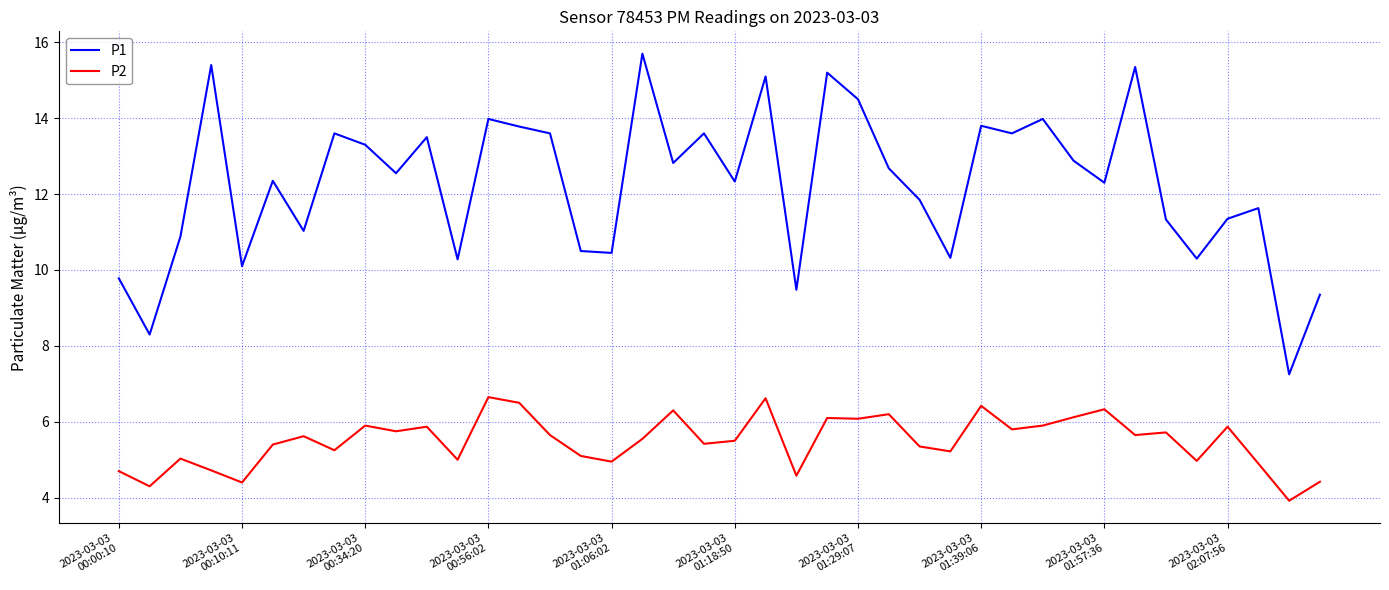

What is the sum of all P2 values?

219.7